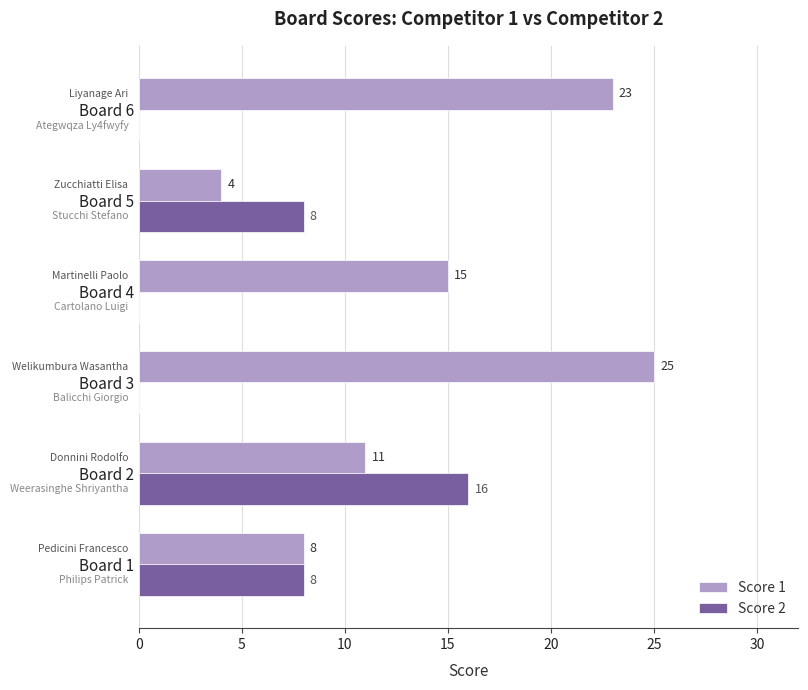

What is the average value of the Score 2 series?

5